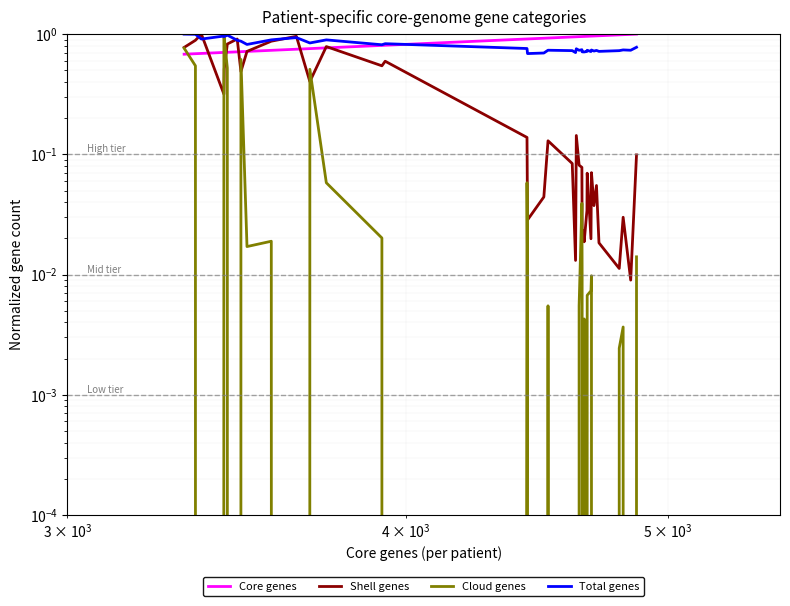

What is the average value of the Total genes series?

0.8